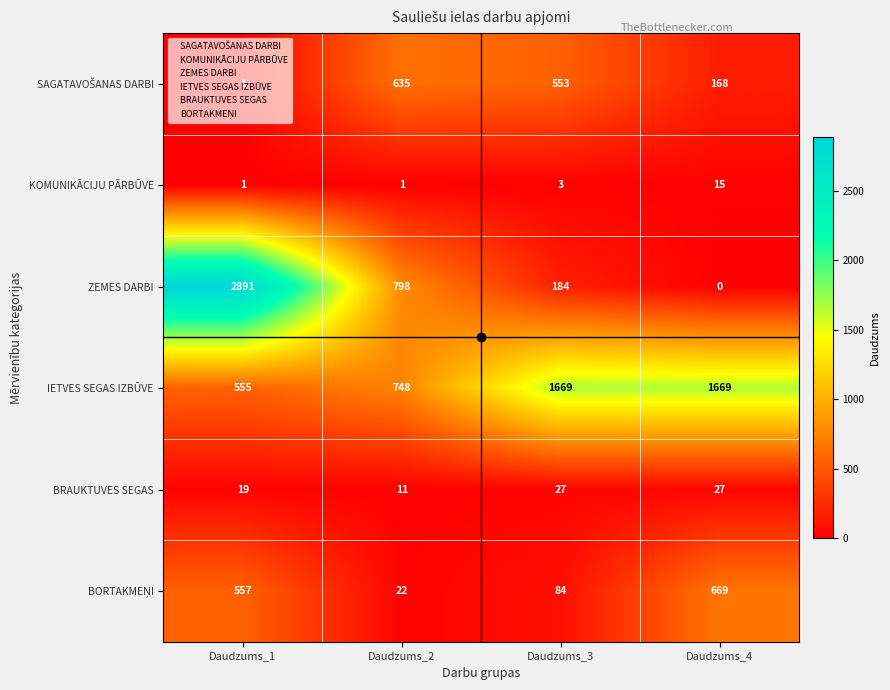

True or false: KOMUNIKĀCIJU PĀRBŪVE has a value of 0 at Daudzums_2.

False